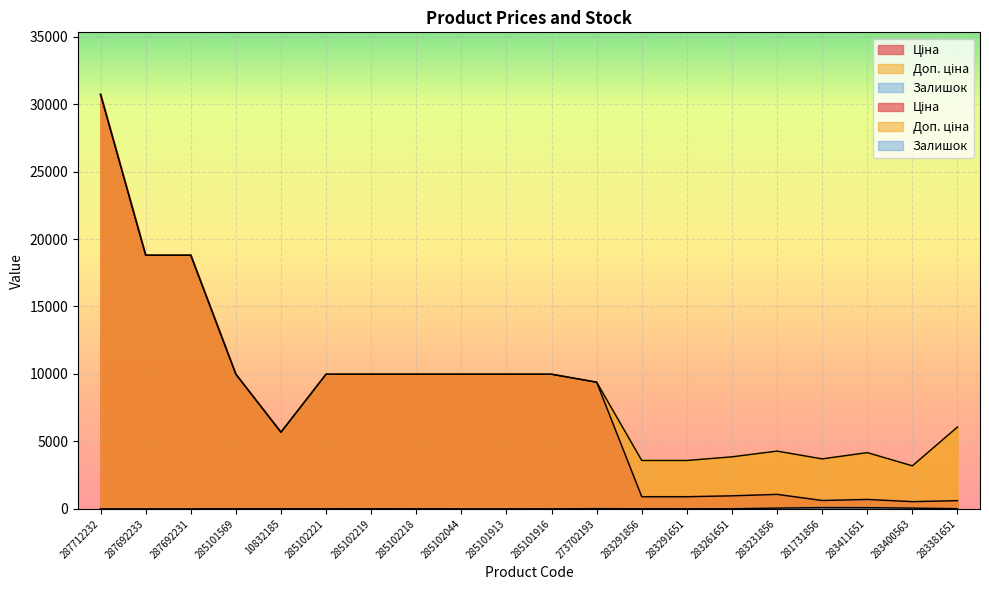

How many interior local valleys does the Залишок series have?

2